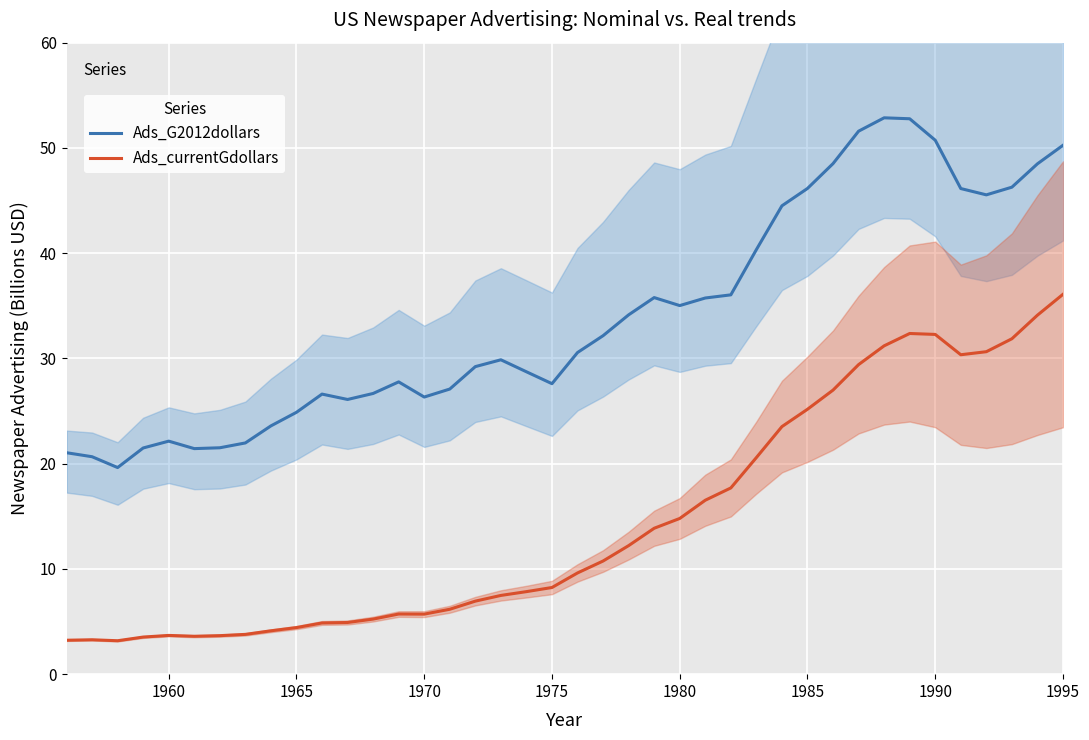

In Ads_G2012dollars, how many points are higher than both neighbors (excluding endpoints)?

6